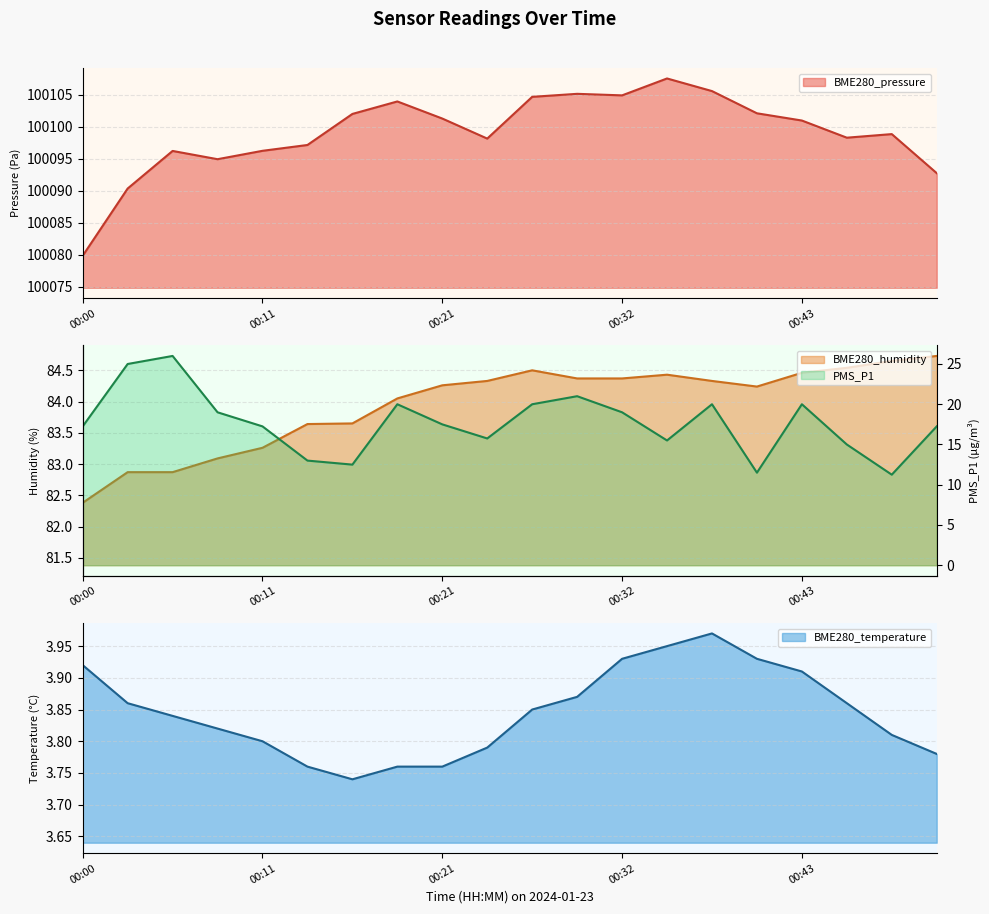

What is the value of the BME280_pressure point at the 18th from the left?

100098.3